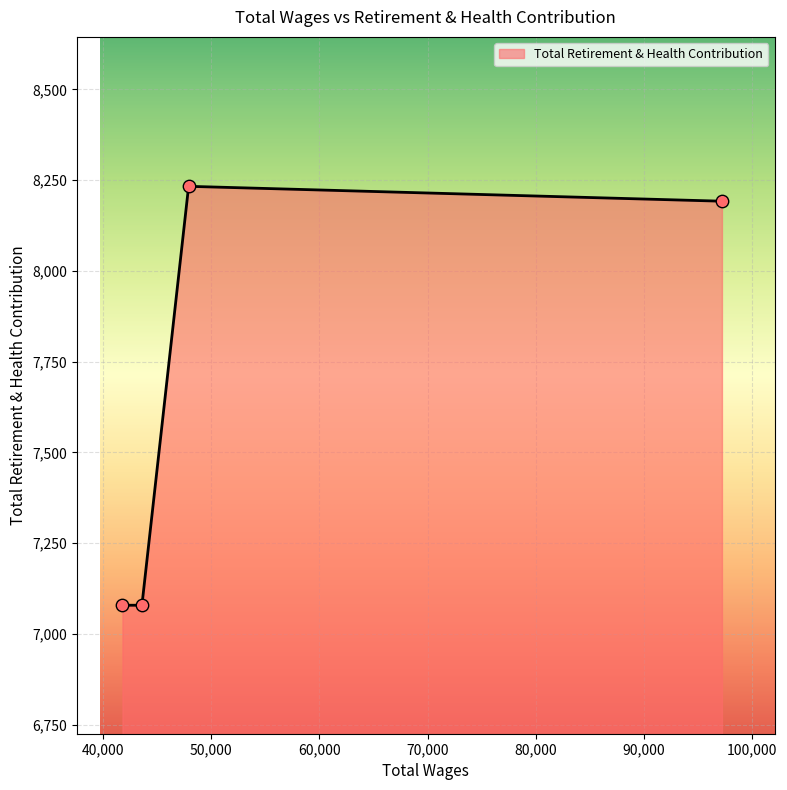

What is the maximum value shown in the chart?

8233